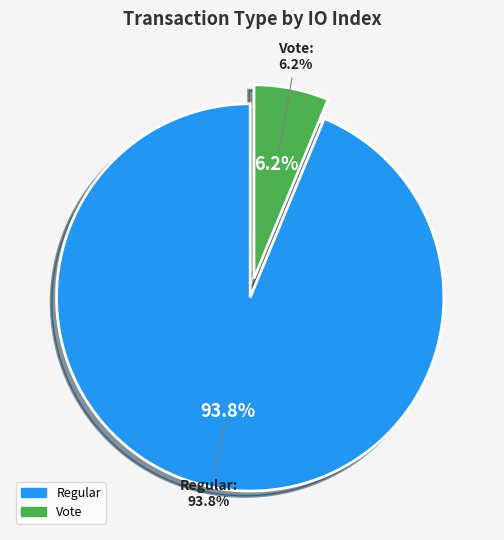

True or false: Regular (io_index=30) accounts for 99% of the total.

False